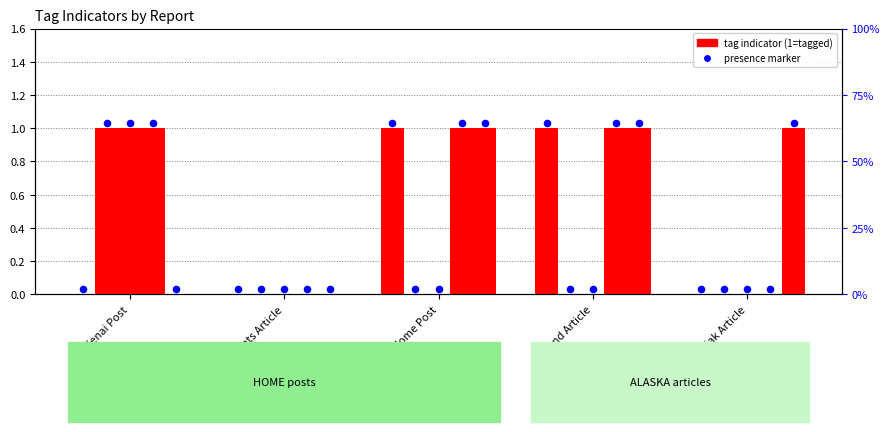

What is the change in value from Iceland Article to Kodiak Article?

-1.0